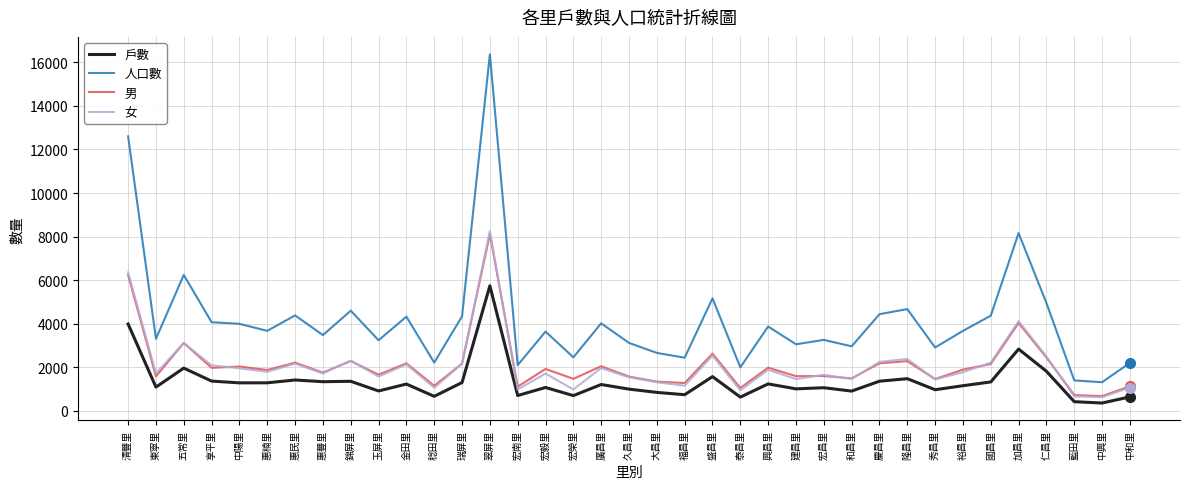

What is the highest value of the 戶數 series?

5746